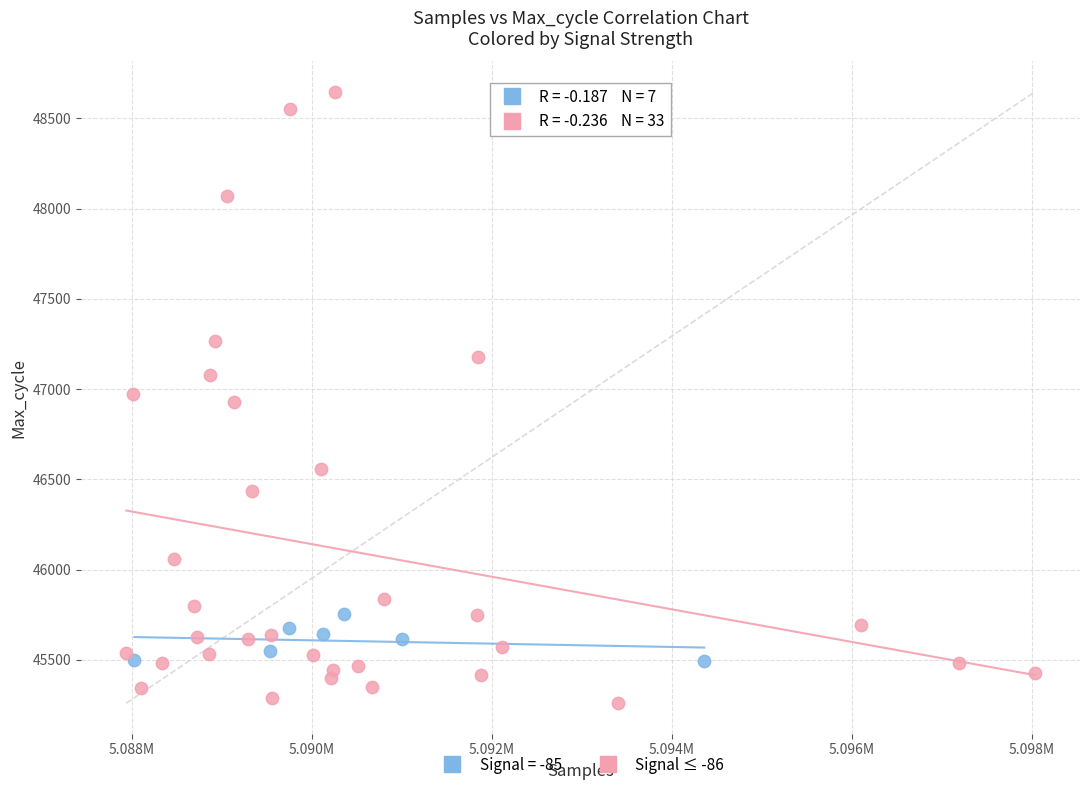

Which series has the widest spread of Y values?

Signal ≤ -86